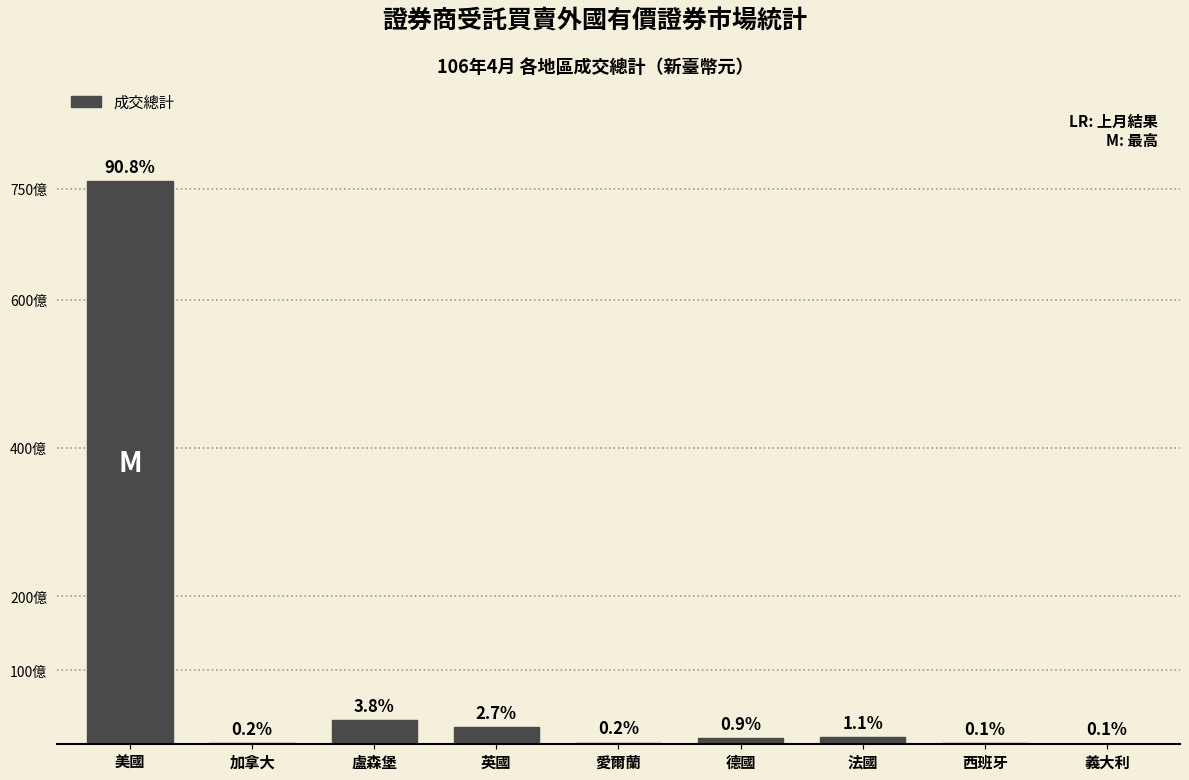

Are the bars horizontal?

No